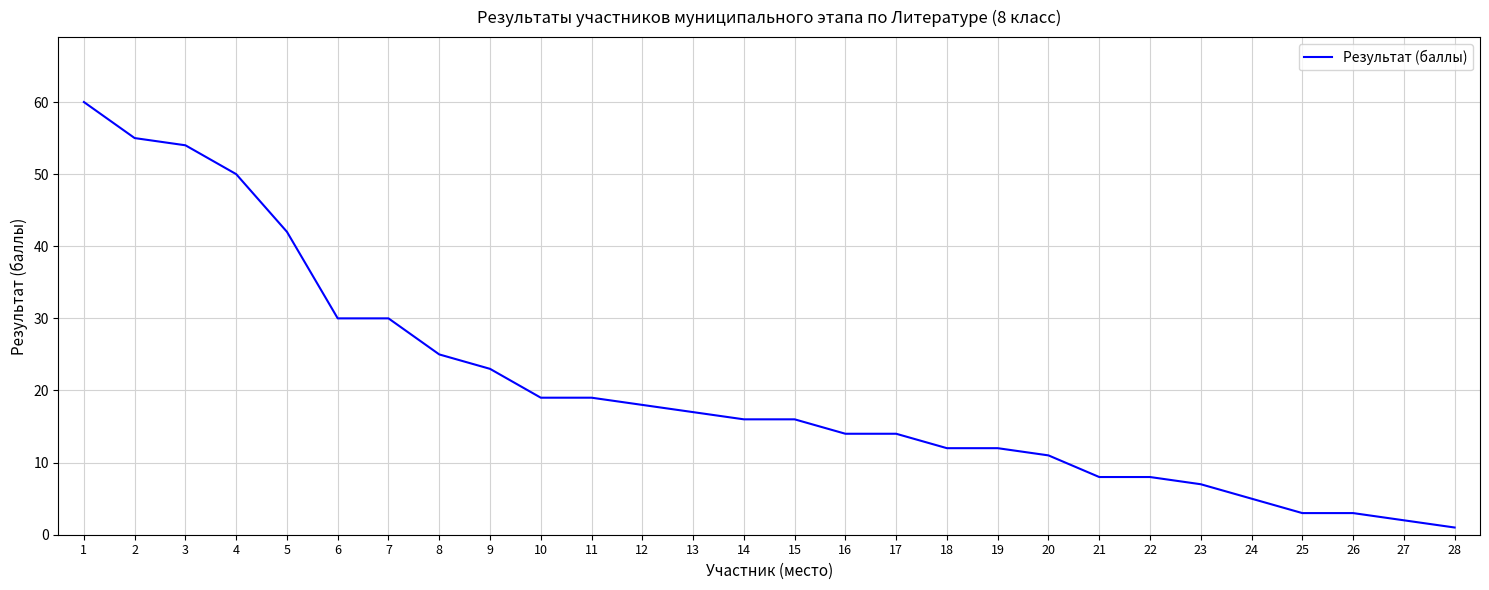

Reading right to left, what are all the values shown in this chart?

1	2	3	3	5	7	8	8	11	12	12	14	14	16	16	17	18	19	19	23	25	30	30	42	50	54	55	60